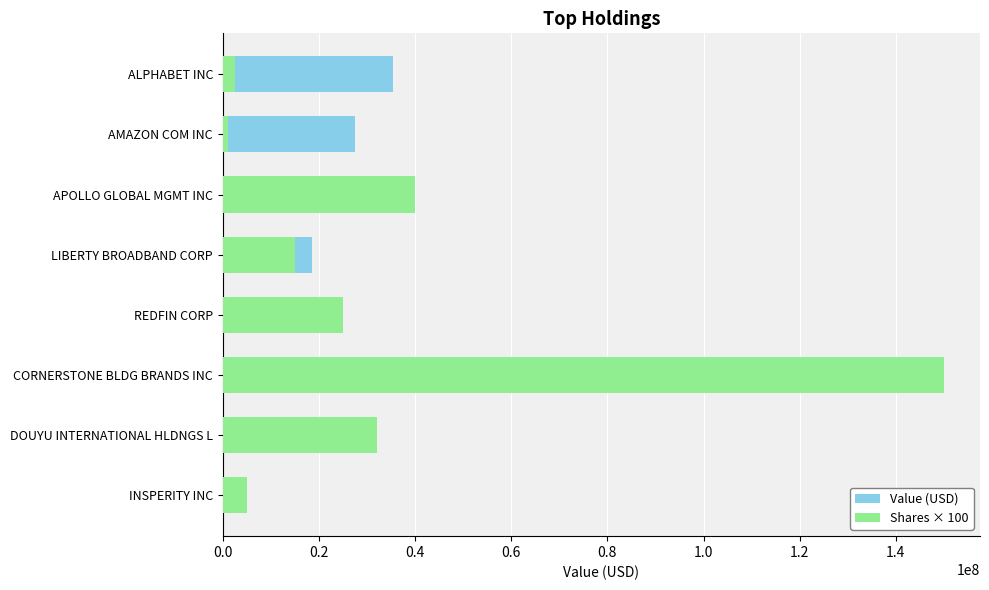

What is the average value of the Shares × 100 series?

33812500